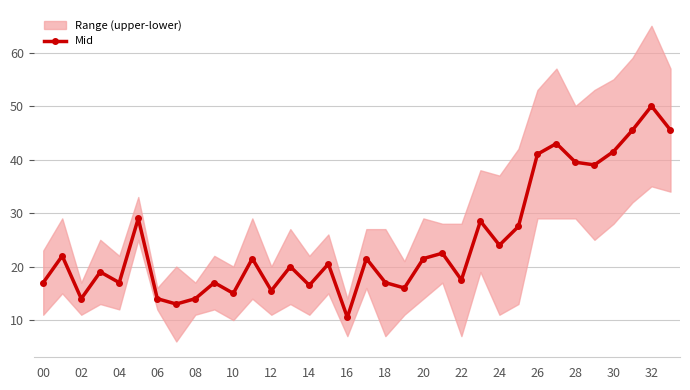

How many categories are shown in the chart?

34